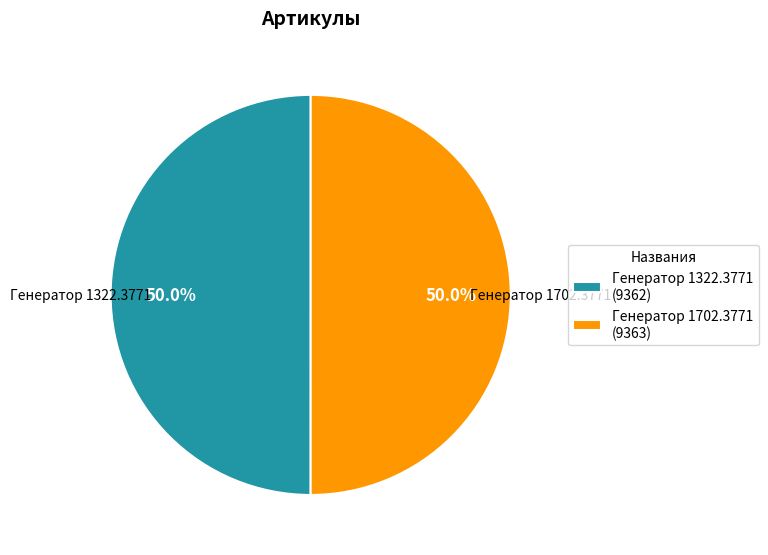

Is it true that Генератор 1322.3771 is 63% of the pie?

False